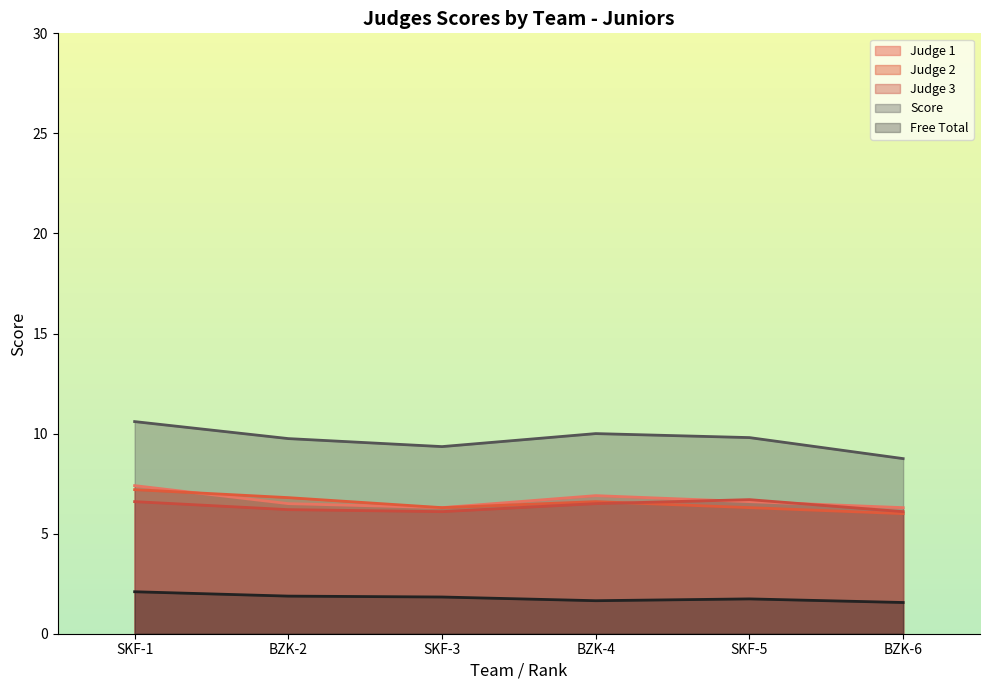

What is the label of the 5th point from the left?

SKF-5